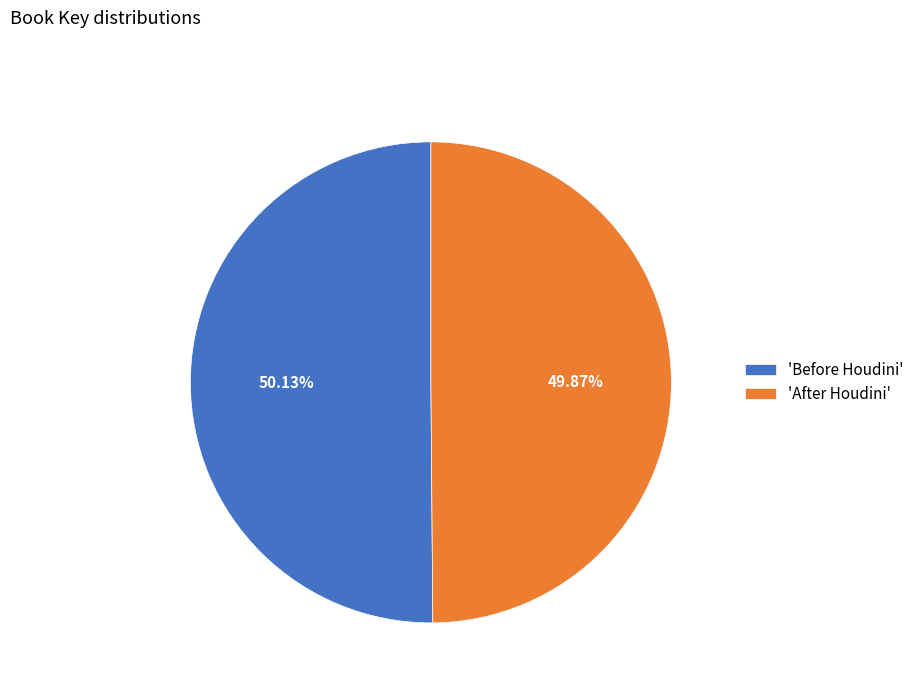

Approximately how many times larger is the value at 'Before Houdini' compared to 'After Houdini'?

1.0